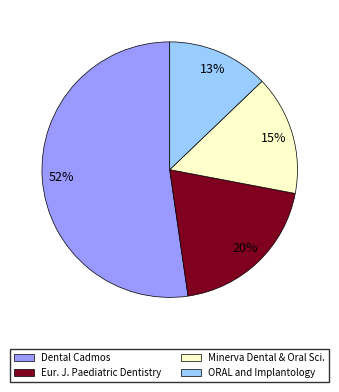

How many segments does this pie chart have?

4